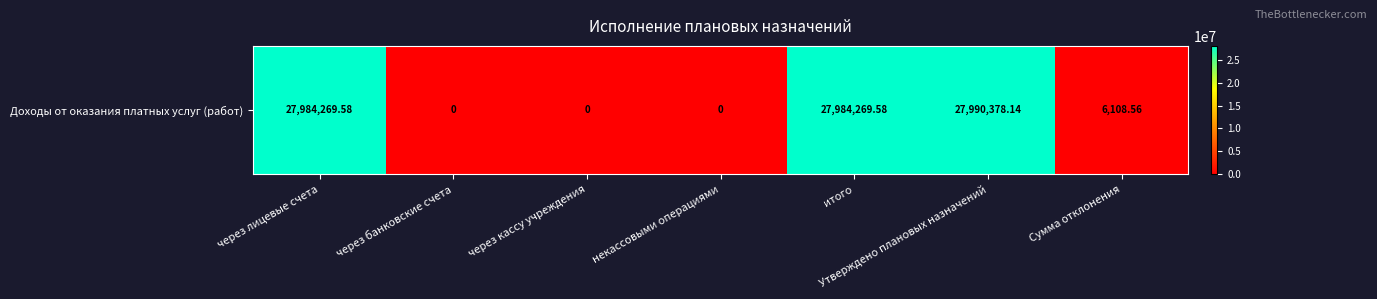

Count the number of data series in this chart.

1